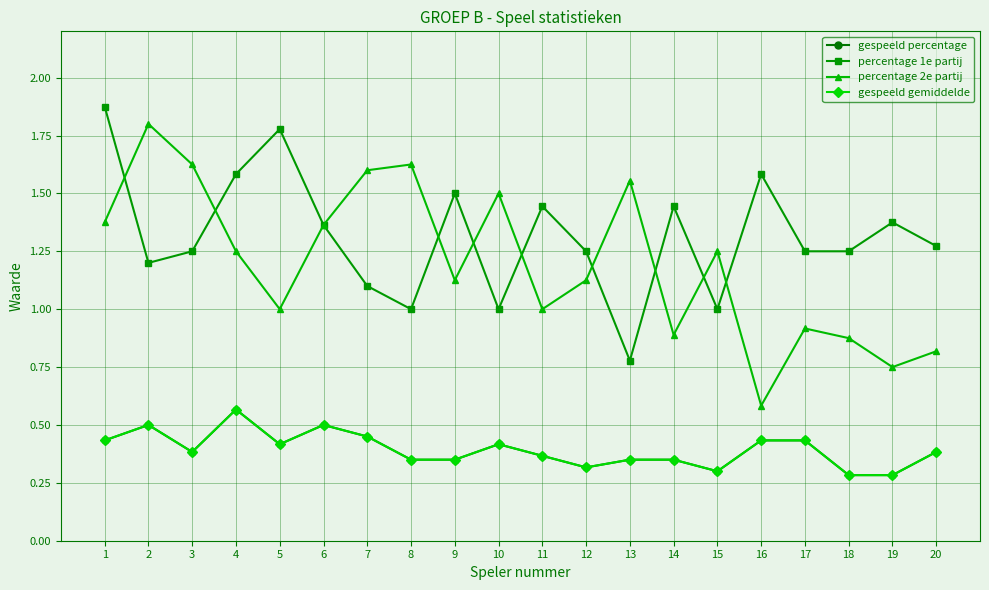

Does the chart have visible grid lines?

Yes